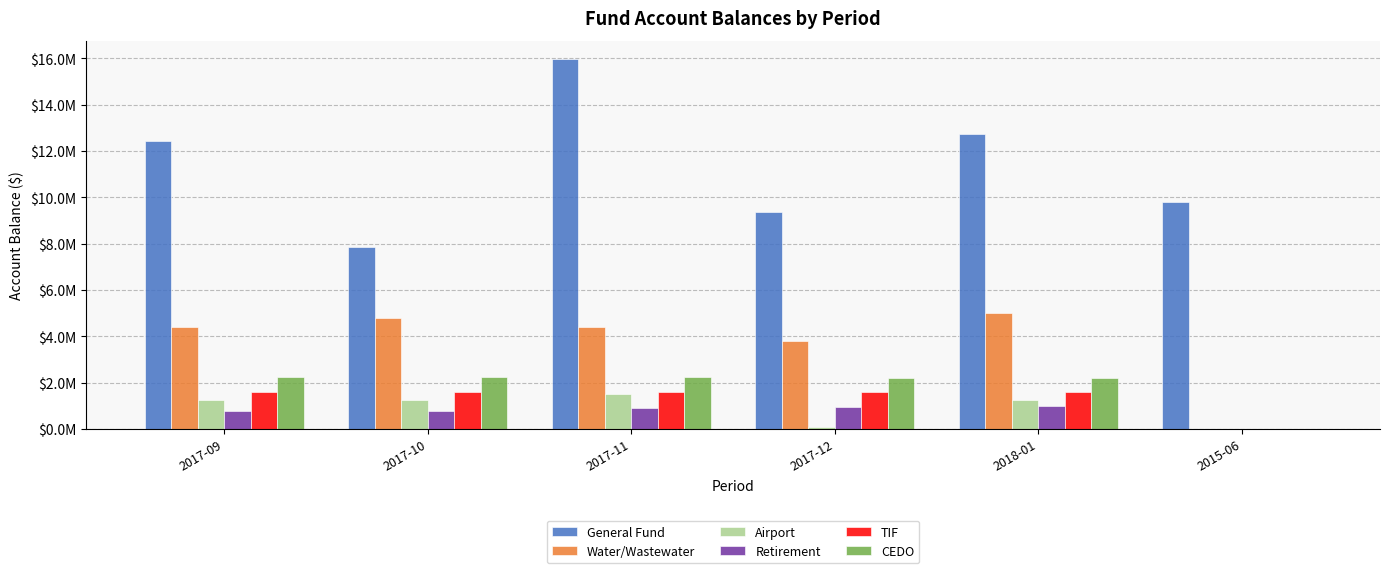

What is the difference between the maximum and second lowest values in the Airport series?

1448759.7